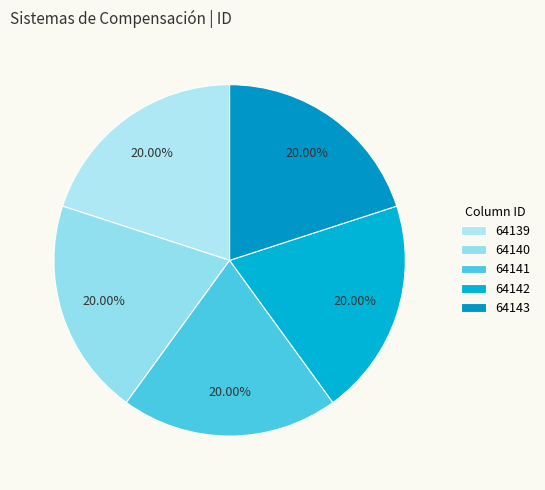

How many segments does this pie chart have?

5